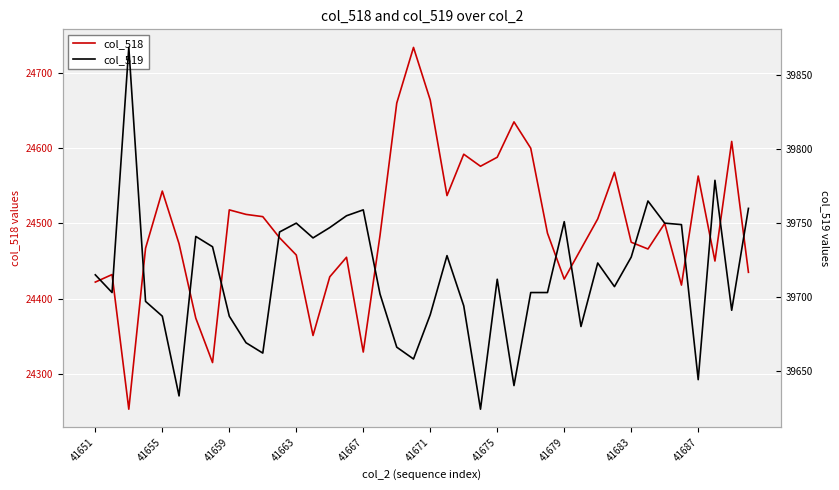

What is the maximum value for col_518?

24734